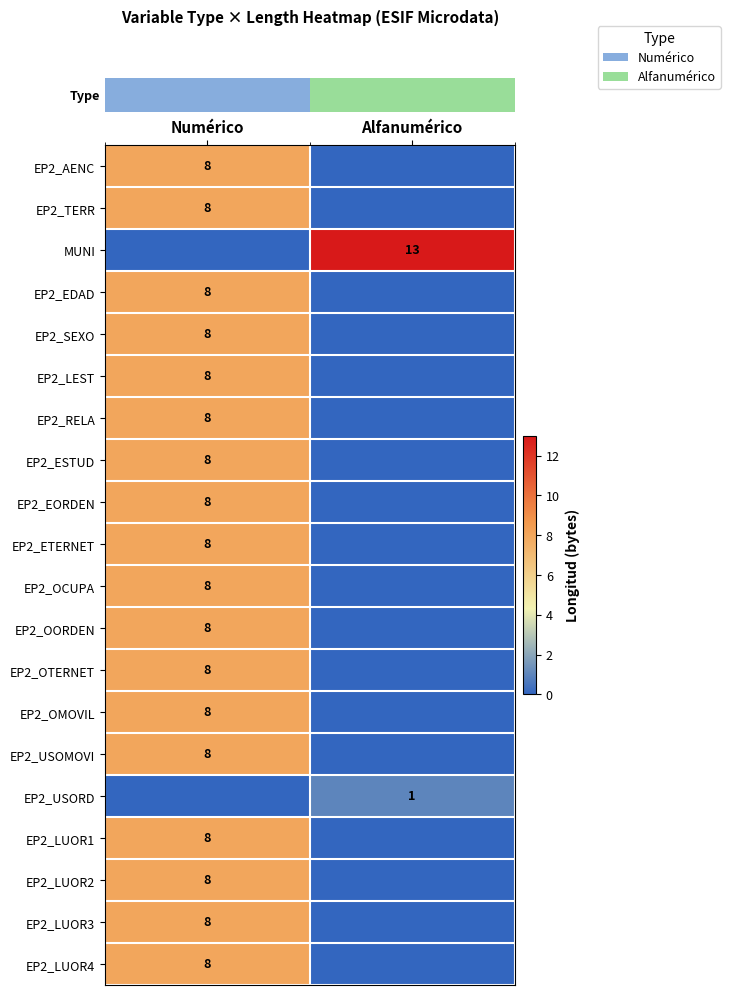

At which category is the sum across all series the highest?

Numérico